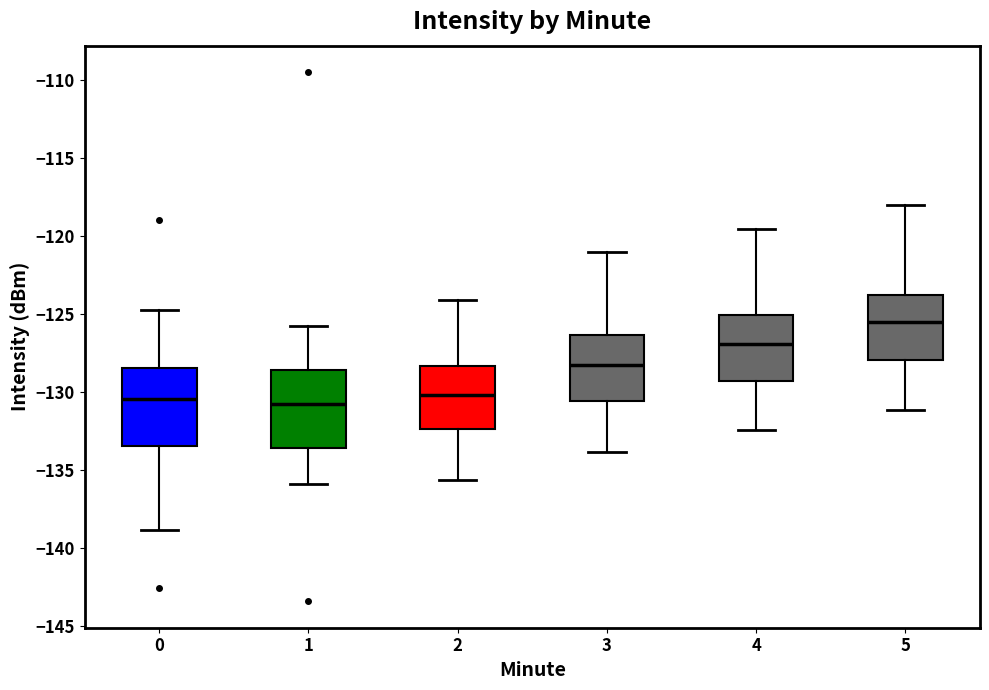

Where is the lower edge of the box at x = 2 on the y-axis? The values are not printed on the chart, so give them approximately, as read against the axis.

-132.5